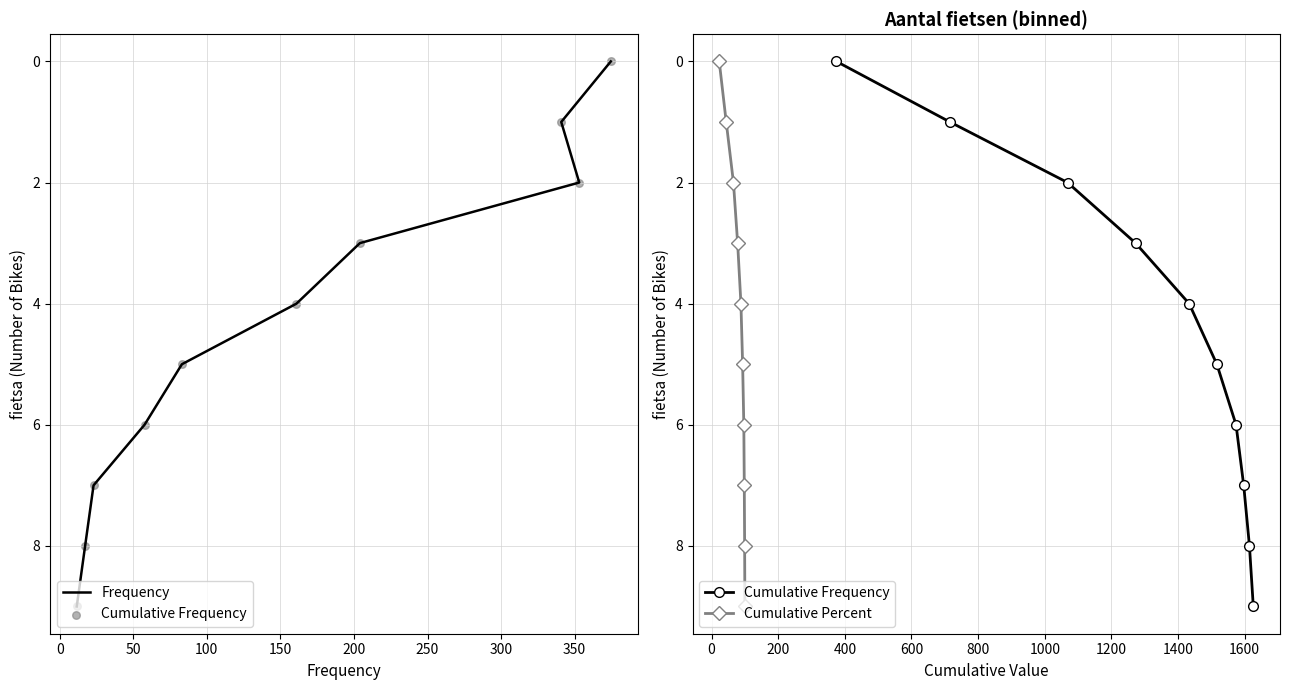

Which series has the largest Y range (max minus min)?

Frequency